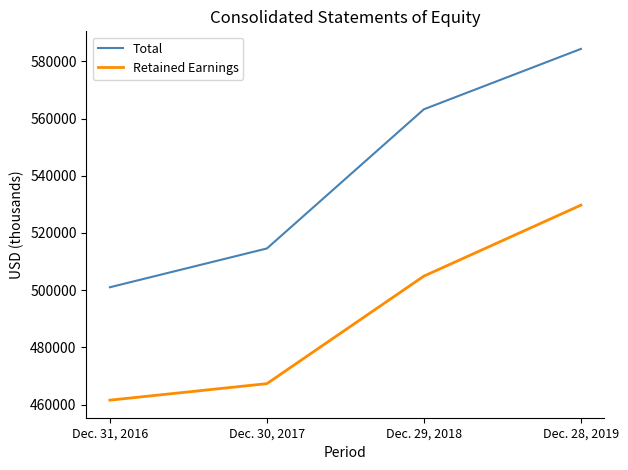

Reading left to right, transcribe all the data shown in this chart.

Total: 501009	514577	563259	584368
Retained Earnings: 461524	467296	504909	529723